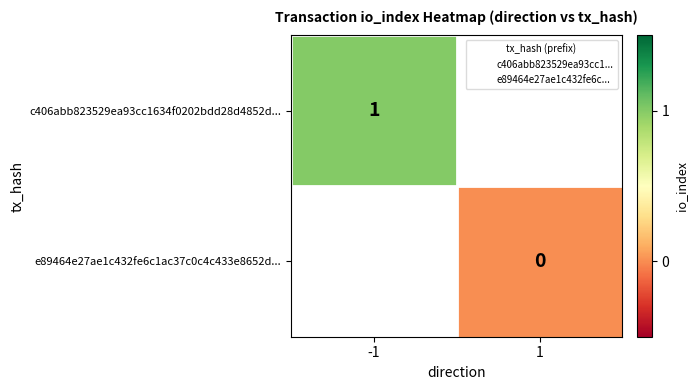

How many values in c406abb823529ea93cc1634f0202bdd28d4852d... are above zero?

1